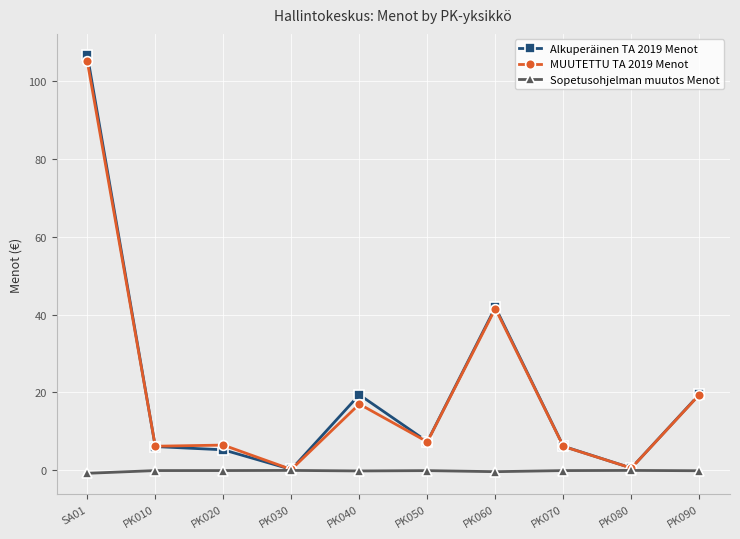

Which series has the largest range (max minus min)?

Alkuperäinen TA 2019 Menot